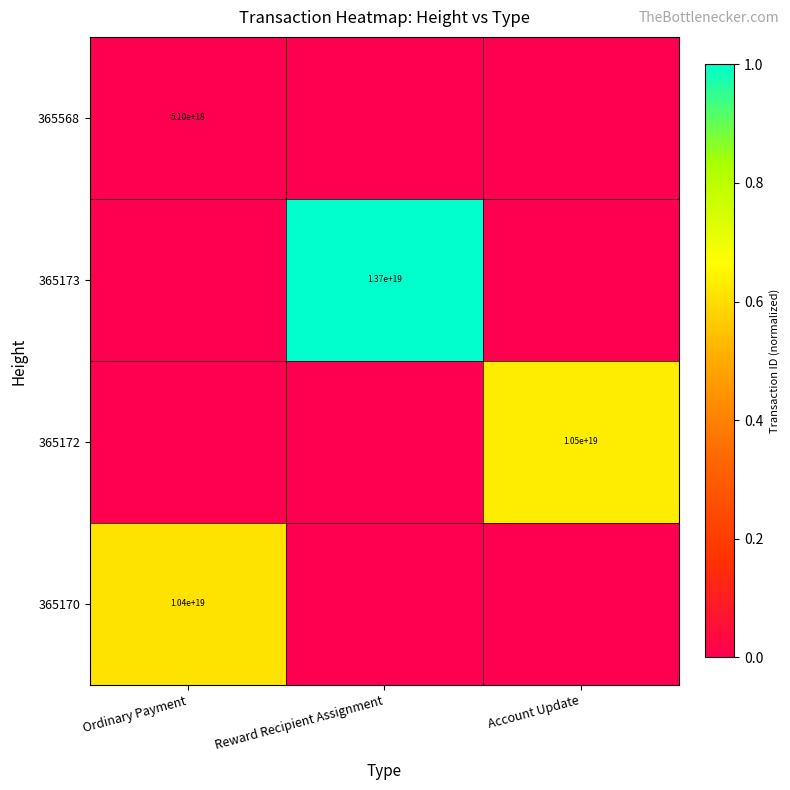

The value of 365568 at Ordinary Payment is 5100000000000000000. True or false?

True